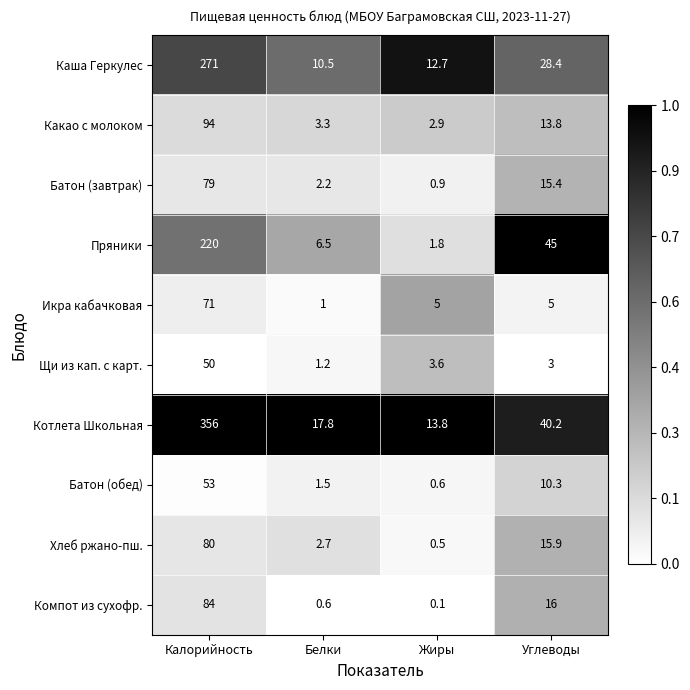

True or false: Пряники has a value of 10.5 at Белки.

False